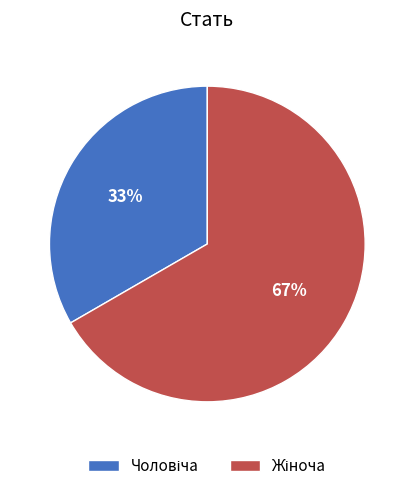

Does any single category account for the majority?

Yes